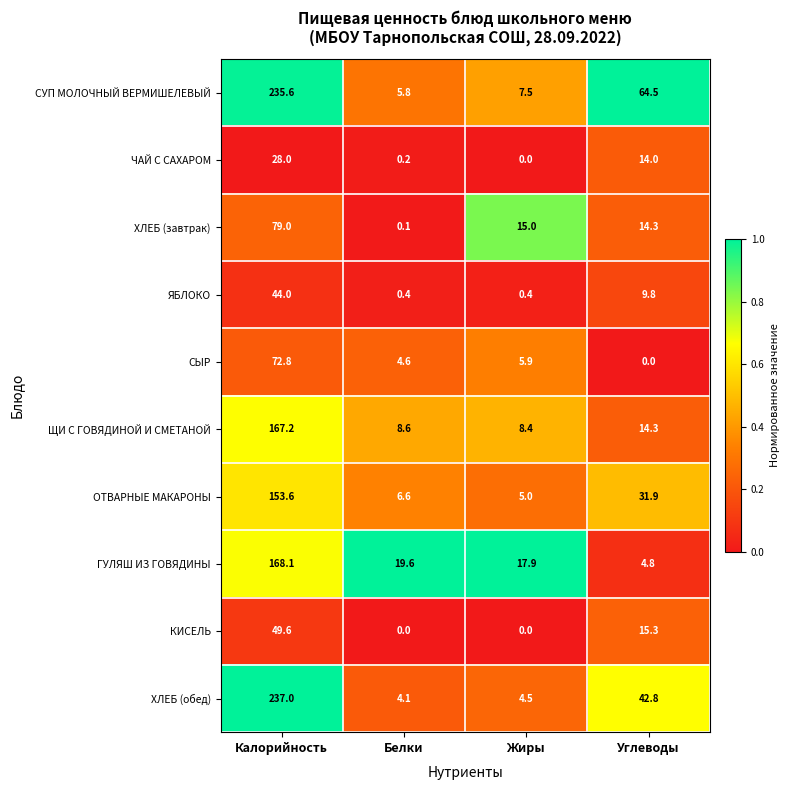

How many series are shown in this chart?

10